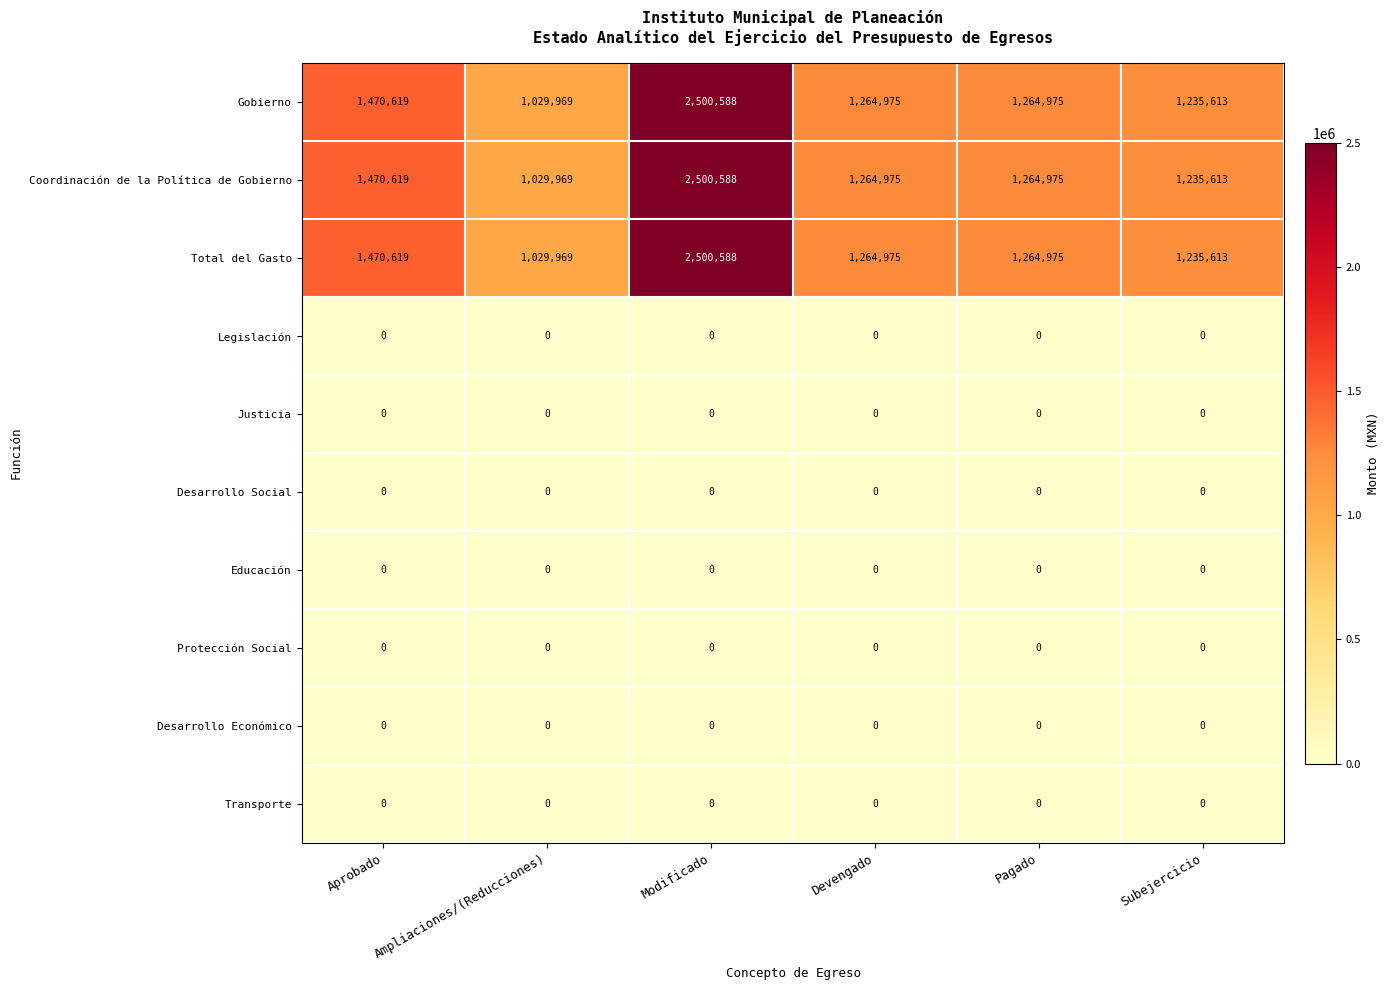

What is the difference between the highest and lowest values at Ampliaciones/(Reducciones)?

1029969